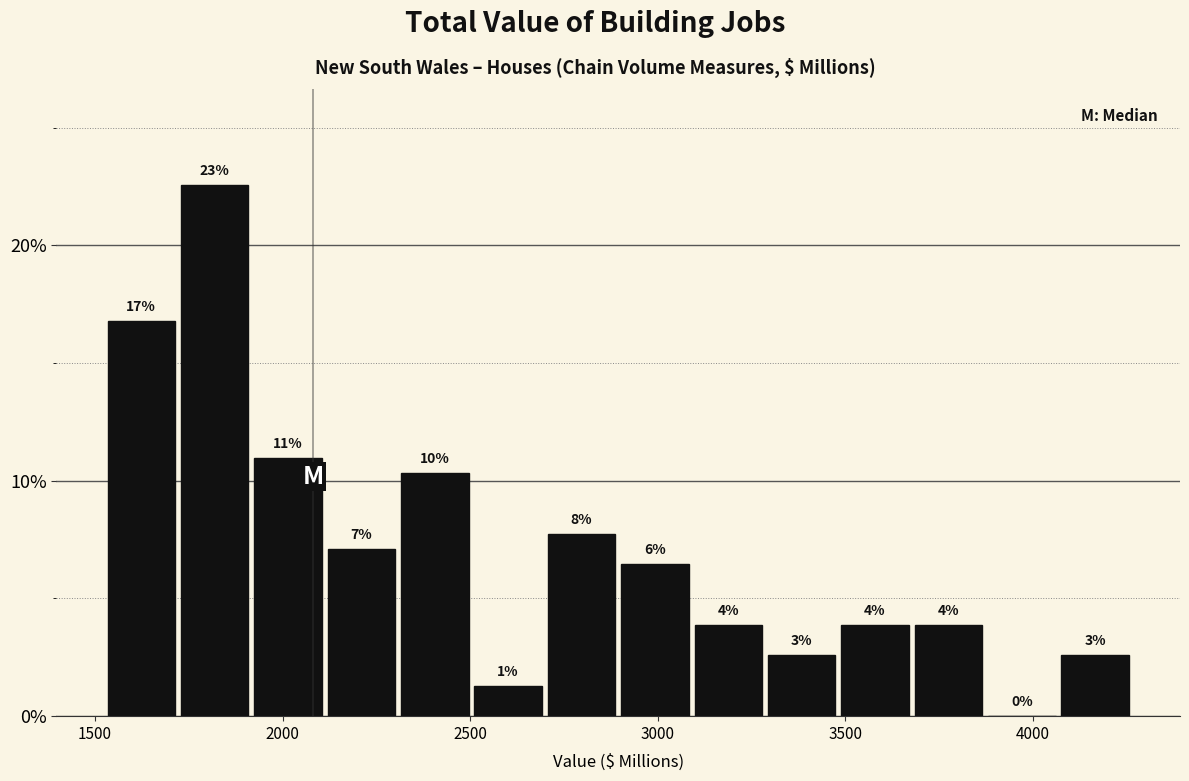

Read against the x-axis, roughly where is the centre of the tallest bar?

1800